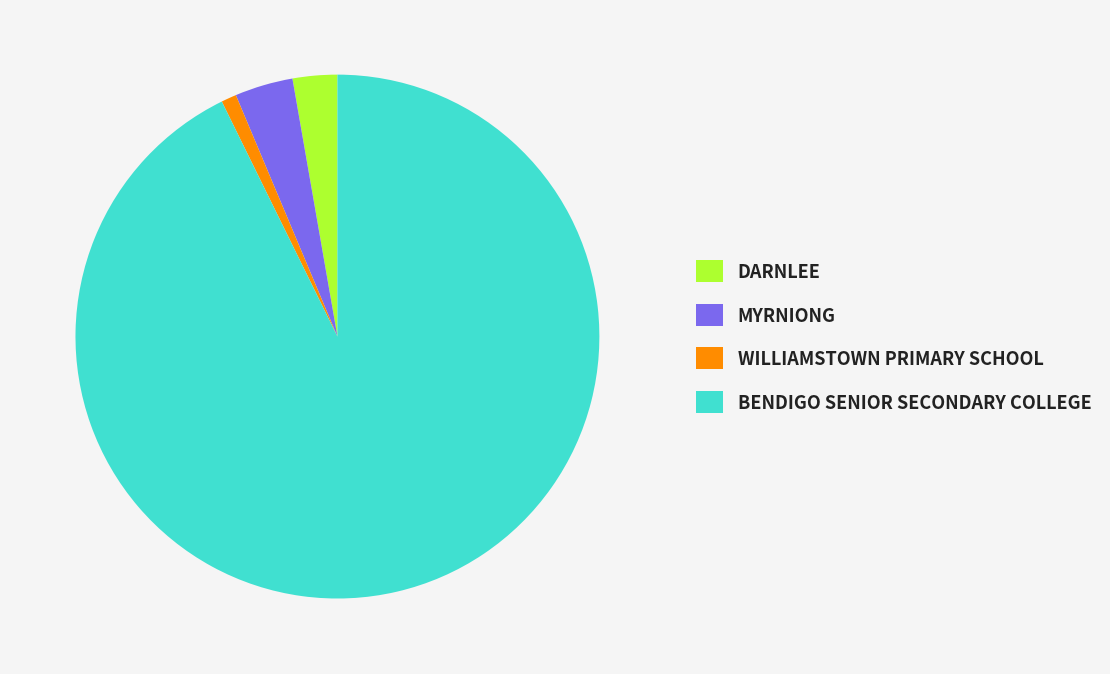

Between DARNLEE and BENDIGO SENIOR SECONDARY COLLEGE, which is larger?

BENDIGO SENIOR SECONDARY COLLEGE